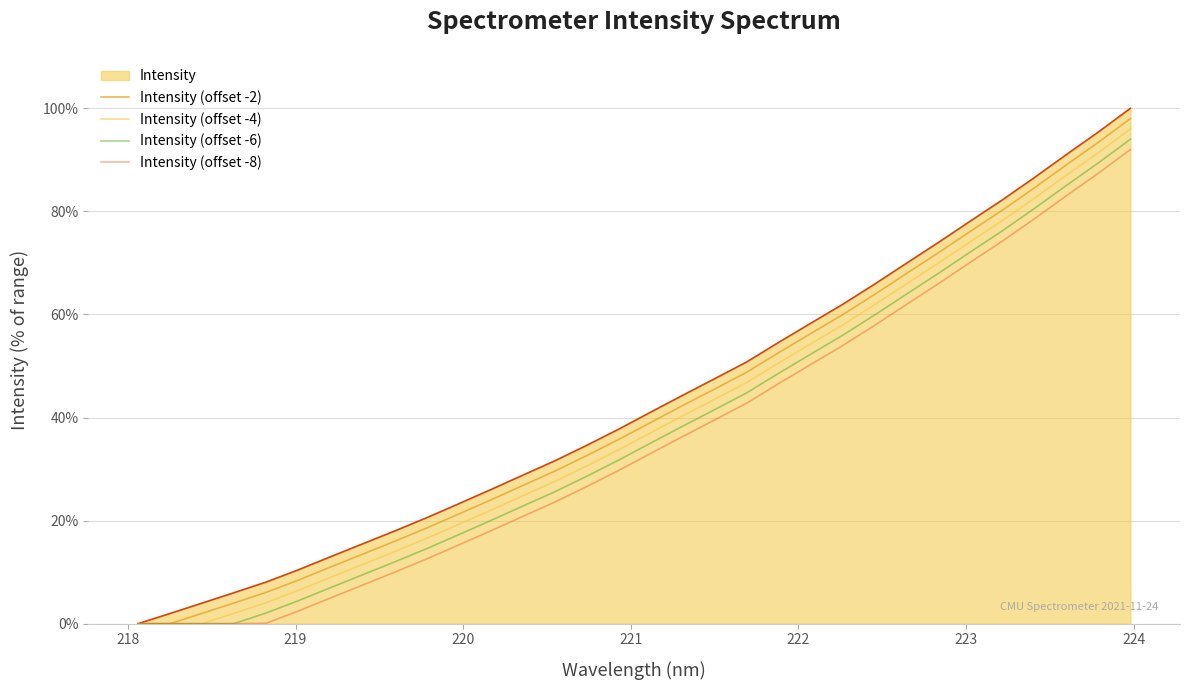

What is the maximum value shown in the chart?

100.0